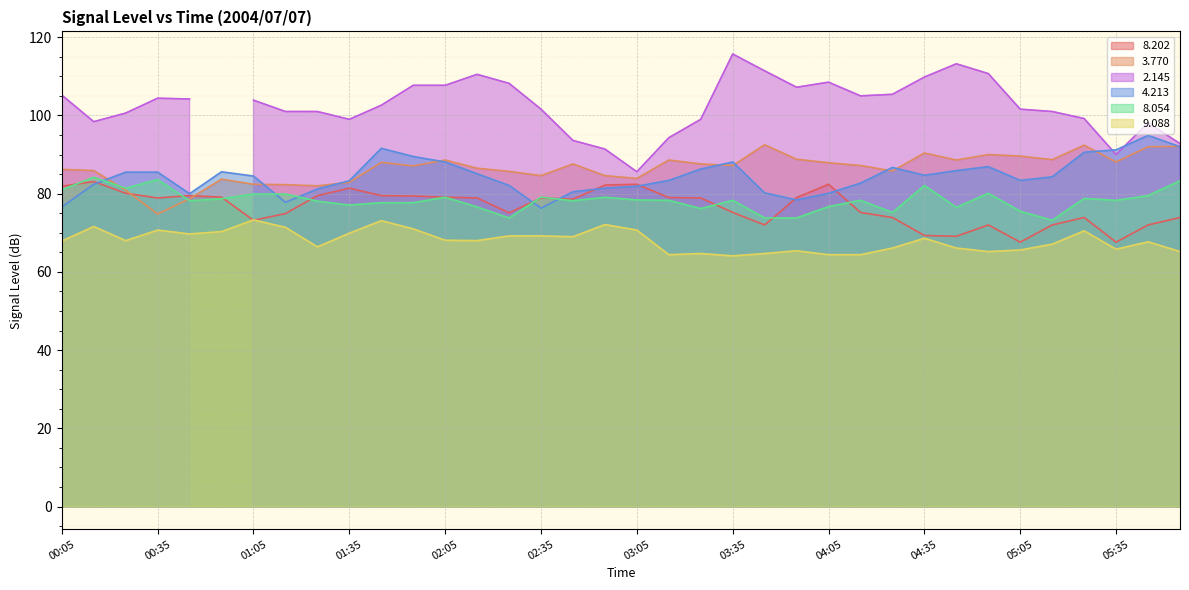

Between 01:25 and 01:55, which series saw the biggest shift?

  4.213